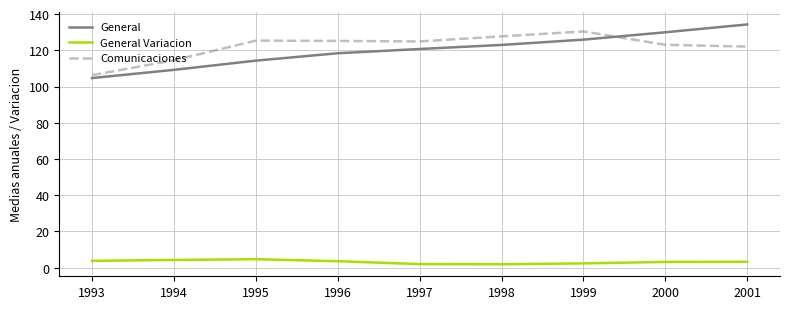

At which label does General first exceed 120?

1997